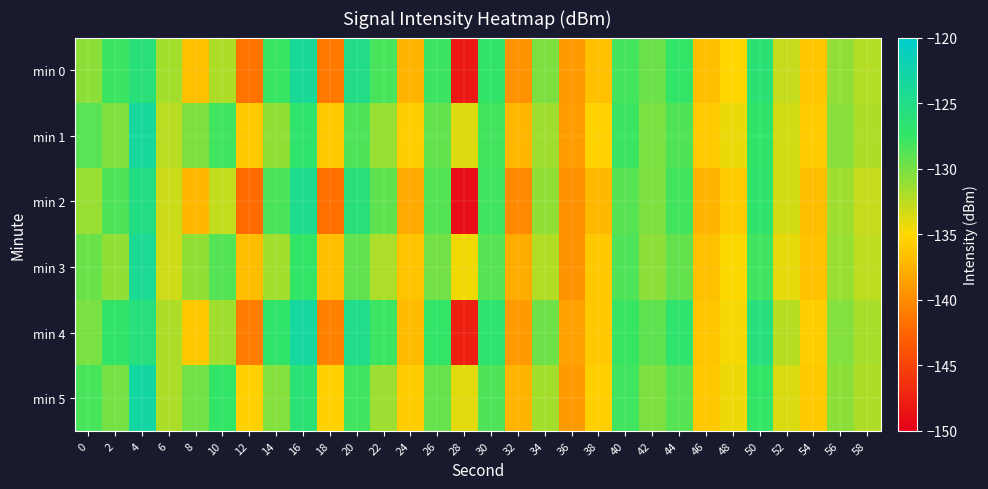

Reading left to right, transcribe all the data shown in this chart.

min 0: 0=-130.8	2=-127.8	4=-126.2	6=-131.6	8=-136.6	10=-132.0	12=-141.6	14=-127.7	16=-123.8	18=-141.2	20=-125.1	22=-128.3	24=-137.4	26=-127.9	28=-148.2	30=-127.4	32=-139.6	34=-130.2	36=-139.1	38=-136.6	40=-128.2	42=-129.6	44=-127.4	46=-136.7	48=-135.1	50=-126.4	52=-132.9	54=-136.2	56=-131.0	58=-132.3
min 1: 0=-128.8	2=-130.4	4=-123.5	6=-132.5	8=-130.3	10=-128.0	12=-136.0	14=-131.0	16=-126.9	18=-136.0	20=-128.5	22=-131.2	24=-135.7	26=-129.3	28=-133.8	30=-128.1	32=-137.2	34=-131.5	36=-138.9	38=-135.4	40=-127.8	42=-130.1	44=-128.6	46=-135.9	48=-134.2	50=-127.3	52=-133.4	54=-135.8	56=-130.7	58=-131.9
min 2: 0=-131.2	2=-128.5	4=-125.3	6=-133.1	8=-137.2	10=-132.8	12=-142.1	14=-128.4	16=-124.5	18=-141.8	20=-126.2	22=-129.1	24=-138.0	26=-128.7	28=-149.0	30=-128.0	32=-140.2	34=-131.0	36=-139.7	38=-137.1	40=-128.9	42=-130.2	44=-128.1	46=-137.3	48=-135.8	50=-127.1	52=-133.4	54=-136.8	56=-131.5	58=-132.9
min 3: 0=-129.5	2=-131.0	4=-124.2	6=-133.2	8=-131.0	10=-128.7	12=-136.8	14=-131.6	16=-127.5	18=-136.7	20=-129.2	22=-131.9	24=-136.3	26=-129.9	28=-134.5	30=-128.8	32=-137.9	34=-132.2	36=-139.6	38=-136.1	40=-128.5	42=-130.8	44=-129.3	46=-136.6	48=-134.9	50=-128.0	52=-134.1	54=-136.5	56=-131.3	58=-132.6
min 4: 0=-130.1	2=-127.3	4=-125.8	6=-131.9	8=-136.1	10=-131.5	12=-141.0	14=-127.2	16=-123.3	18=-140.7	20=-124.8	22=-127.8	24=-136.9	26=-127.4	28=-147.7	30=-126.9	32=-139.1	34=-129.7	36=-138.6	38=-136.1	40=-127.7	42=-129.1	44=-127.0	46=-136.2	48=-134.7	50=-125.9	52=-132.4	54=-135.7	56=-130.5	58=-131.8
min 5: 0=-128.3	2=-130.0	4=-123.0	6=-131.9	8=-129.8	10=-127.5	12=-135.5	14=-130.5	16=-126.5	18=-135.5	20=-128.0	22=-131.4	24=-135.8	26=-129.4	28=-133.9	30=-128.5	32=-137.4	34=-131.7	36=-139.1	38=-135.6	40=-128.0	42=-130.3	44=-128.8	46=-136.1	48=-134.4	50=-127.5	52=-133.6	54=-136.0	56=-130.8	58=-132.1